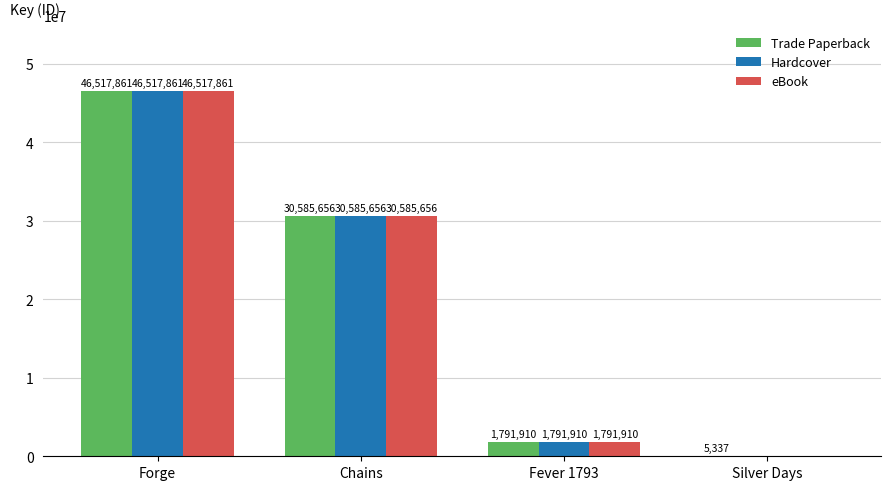

What is the sum of the Hardcover values at Chains and Silver Days?

30585656